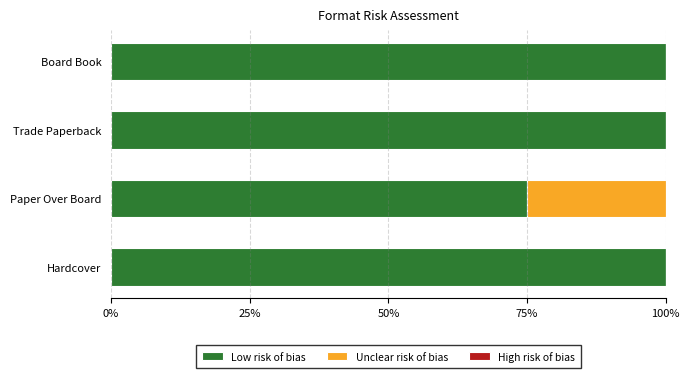

What is the highest value of the Low risk of bias series?

100